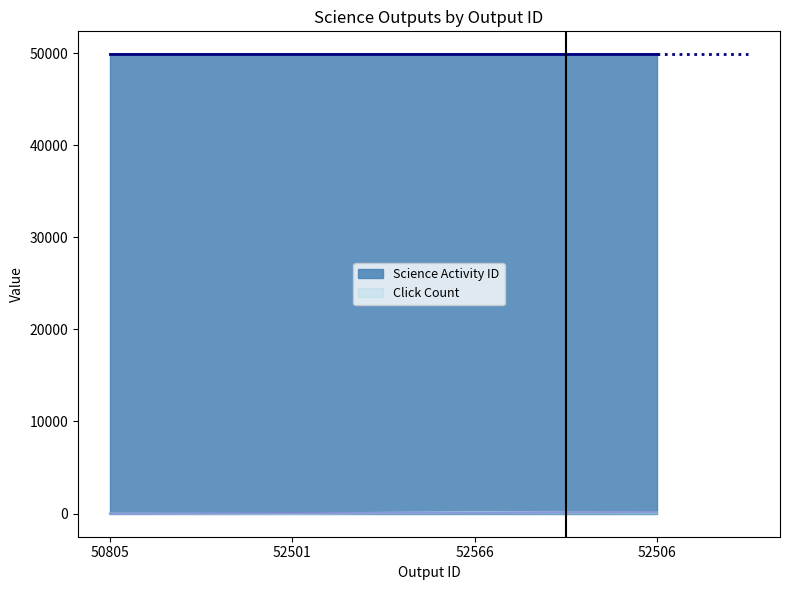

Reading left to right, extract all data points from this chart.

0	1	174	168